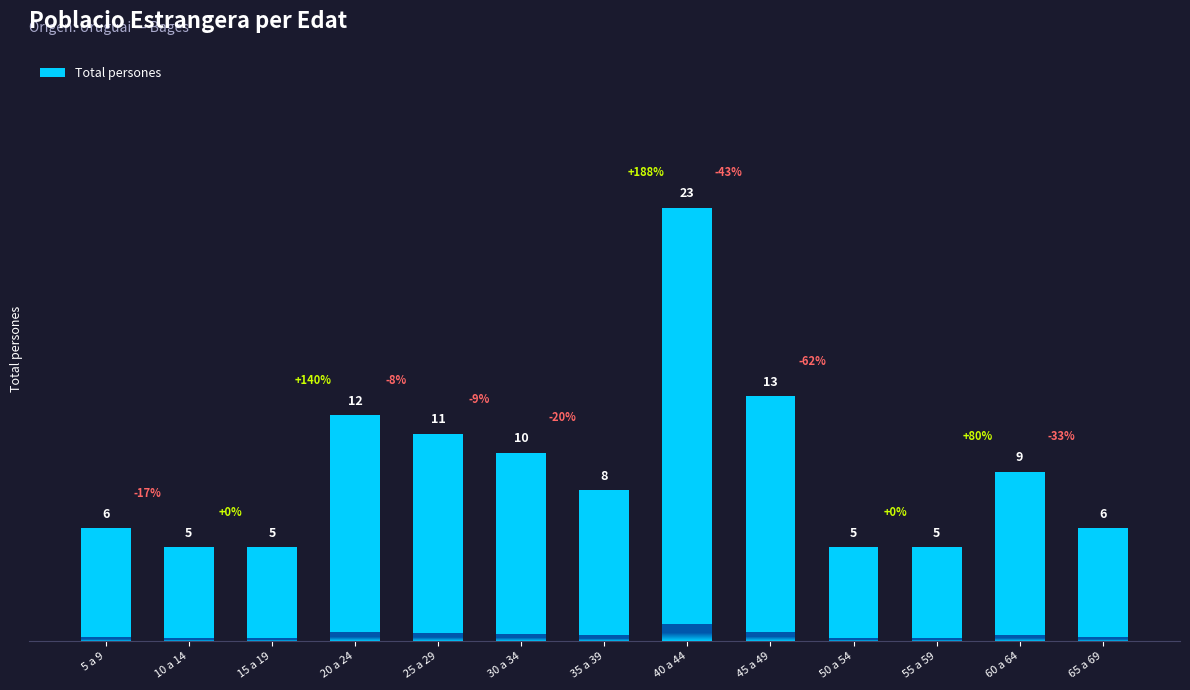

What is the difference between the maximum and minimum values?

18